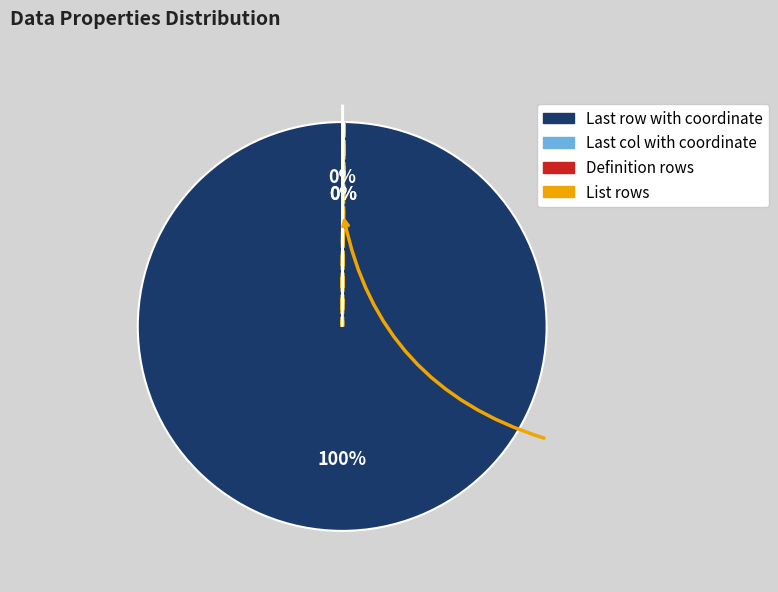

Which category has the biggest portion of the pie?

Last row with coordinate